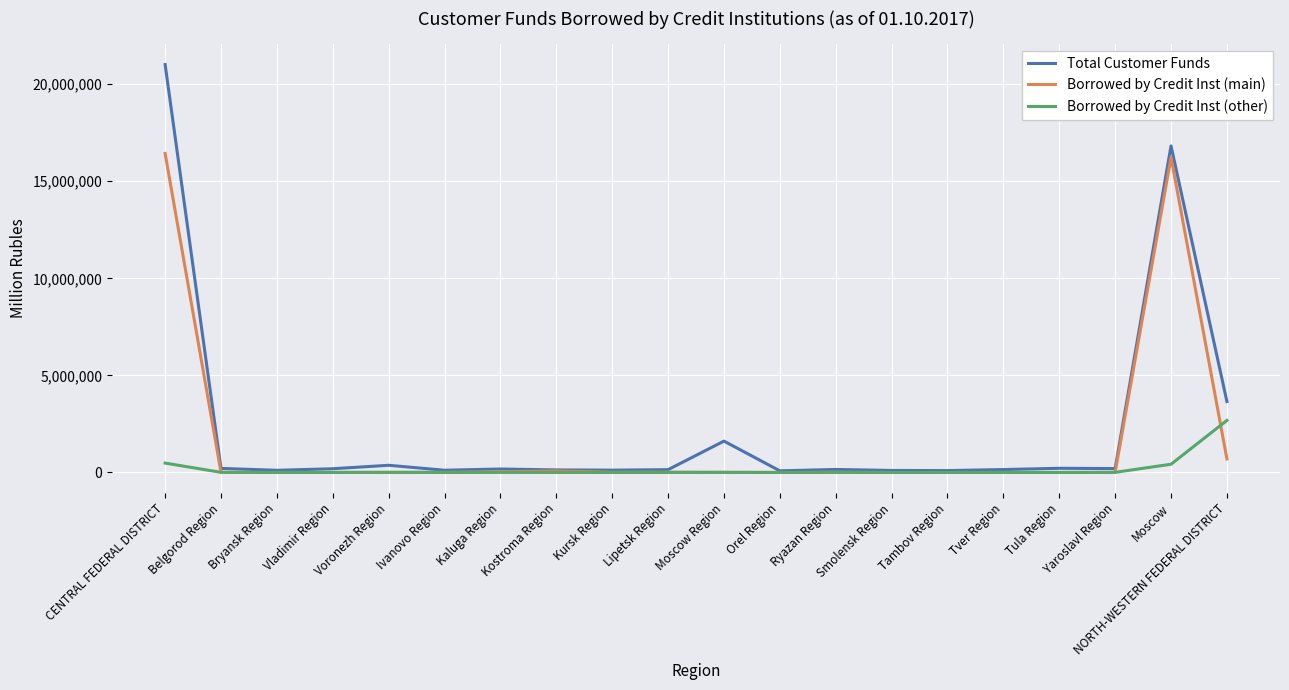

List the series in order of their peak value, lowest first.

Borrowed by Credit Inst (other), Borrowed by Credit Inst (main), Total Customer Funds